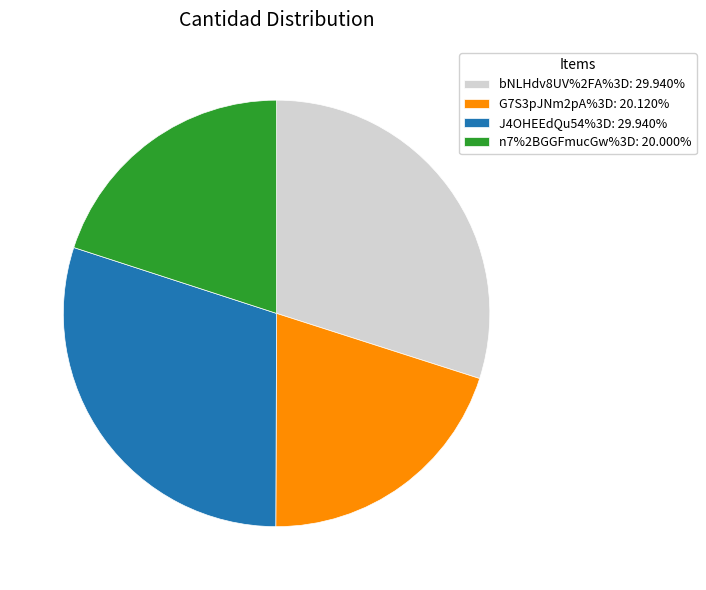

Is bNLHdv8UV%2FA%3D: 29.940% the majority of the pie?

No